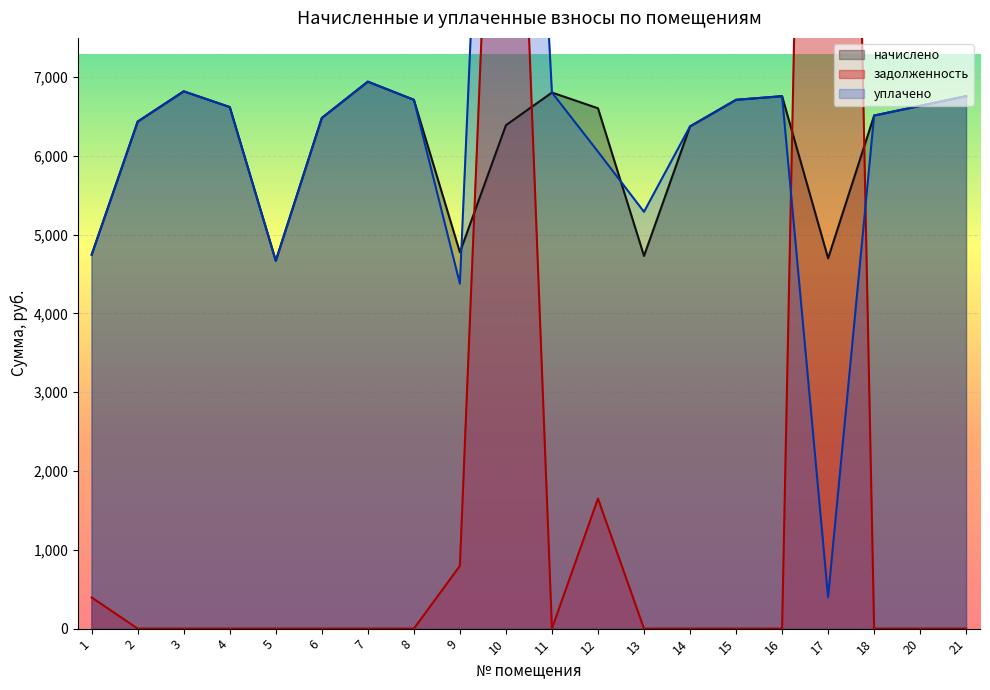

What is the sum of all начислено values?

123187.2